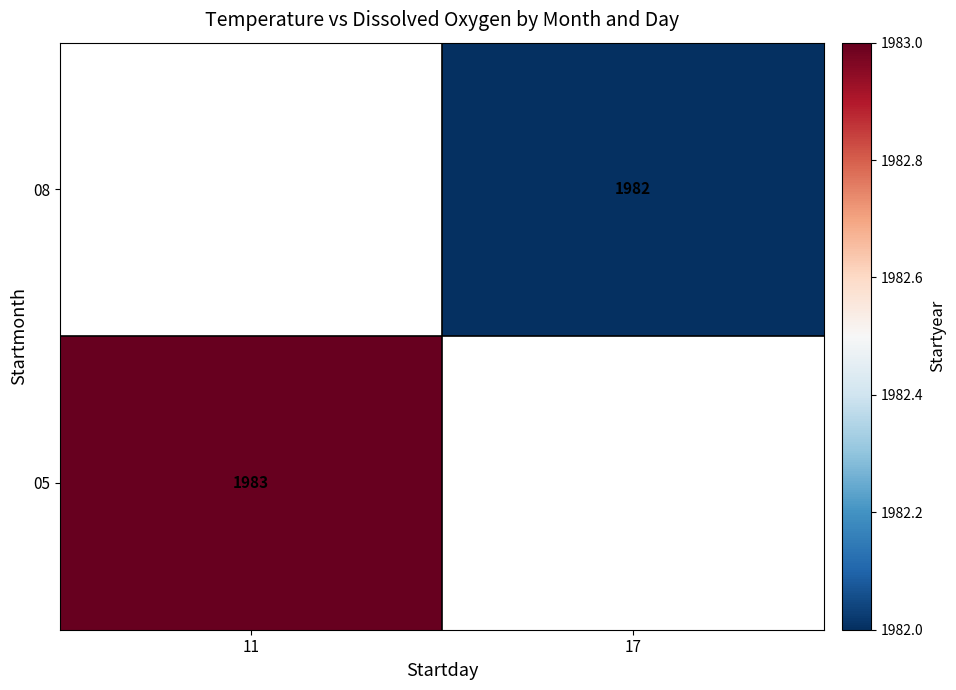

The value of 05 at 11 is 1983. True or false?

True